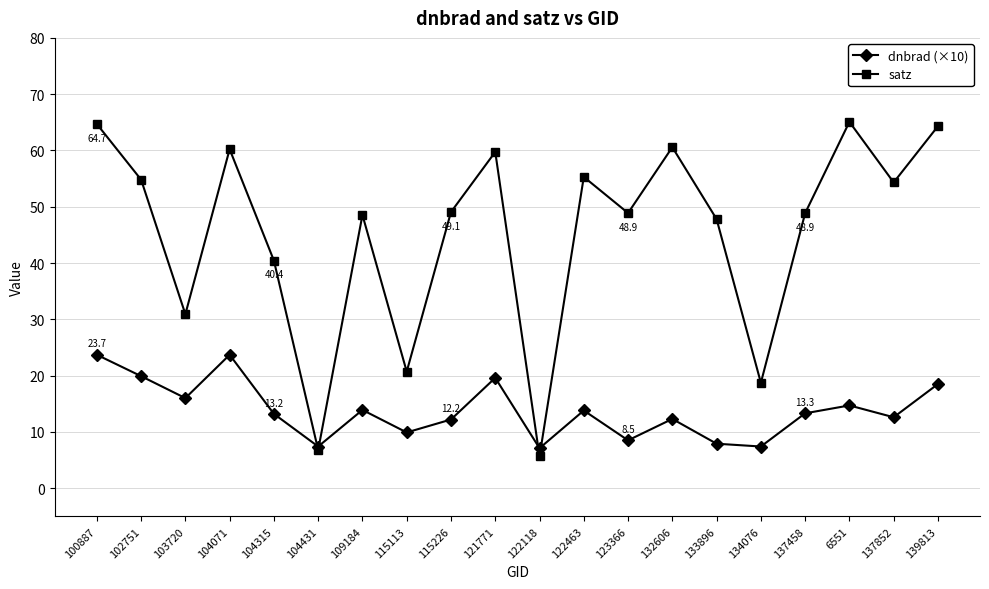

Which series has the widest spread of values?

satz